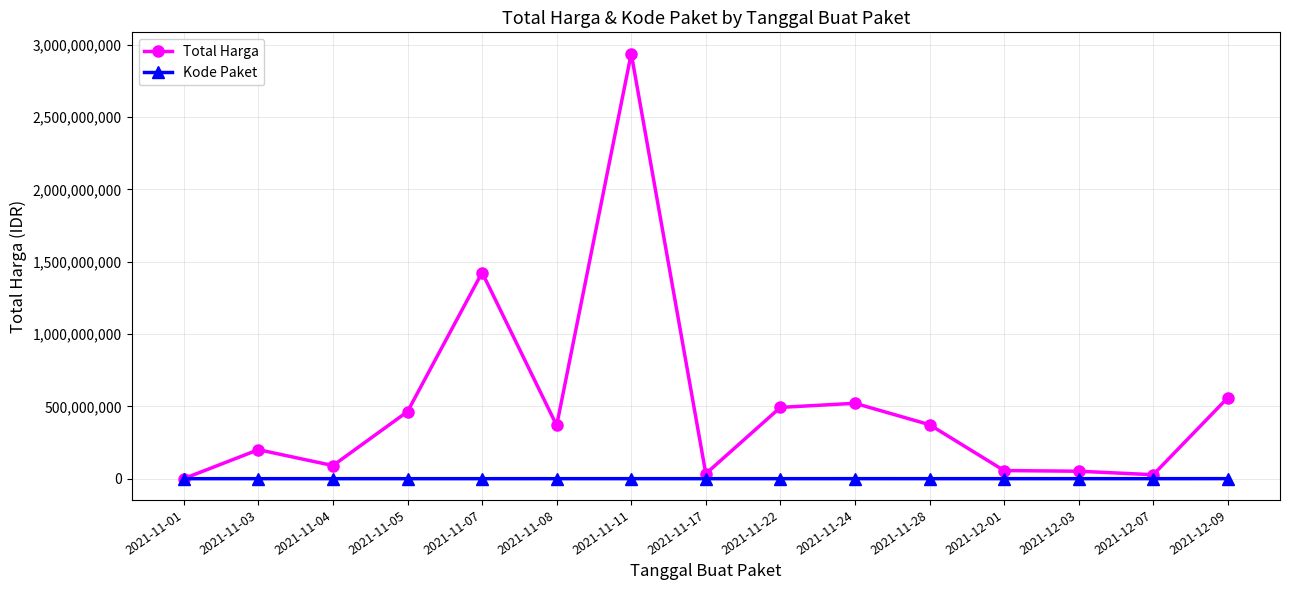

What are all the series names shown in the legend?

Total Harga, Kode Paket